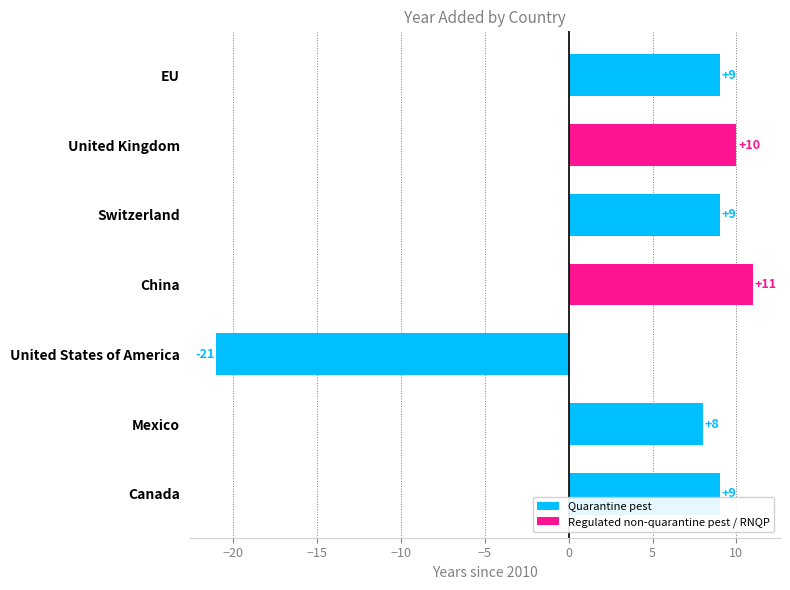

What is the greatest value displayed?

11